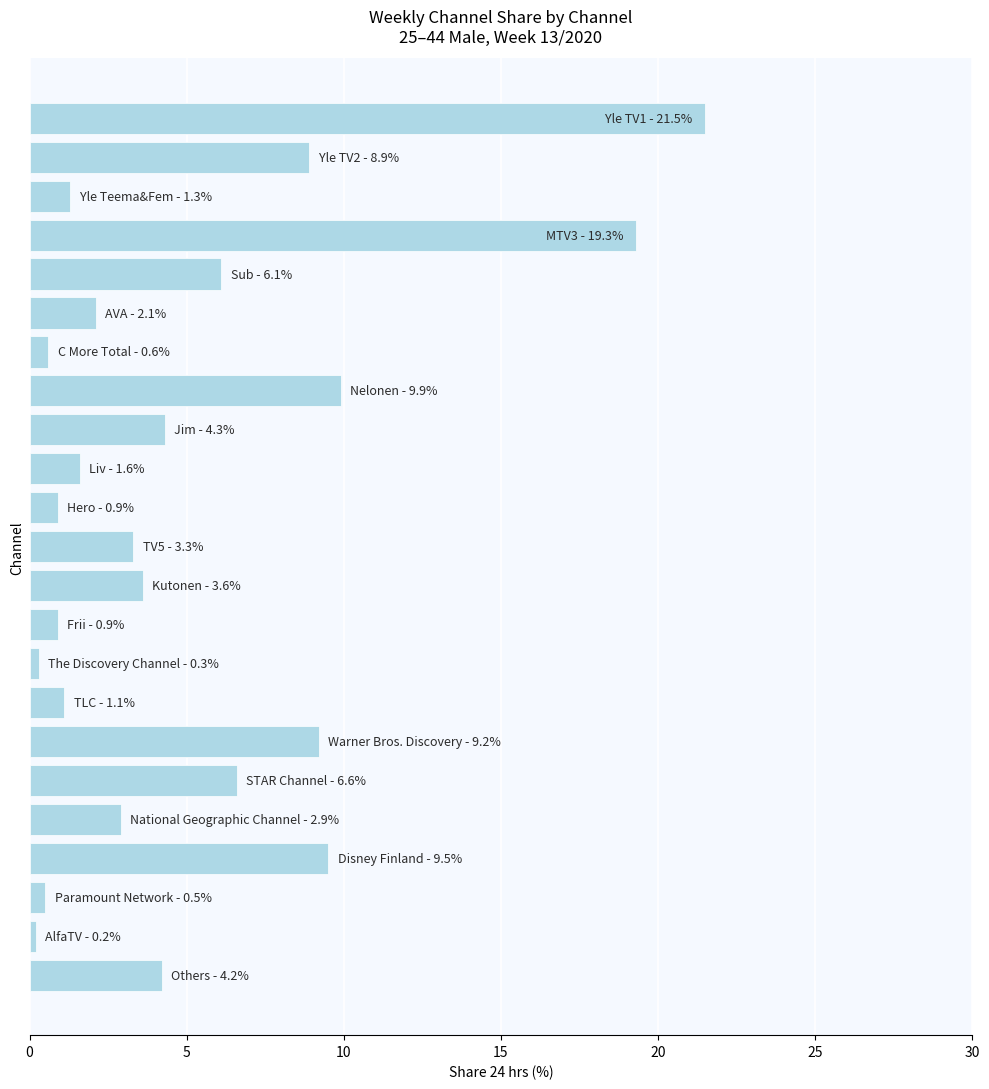

What is the greatest value displayed?

21.5